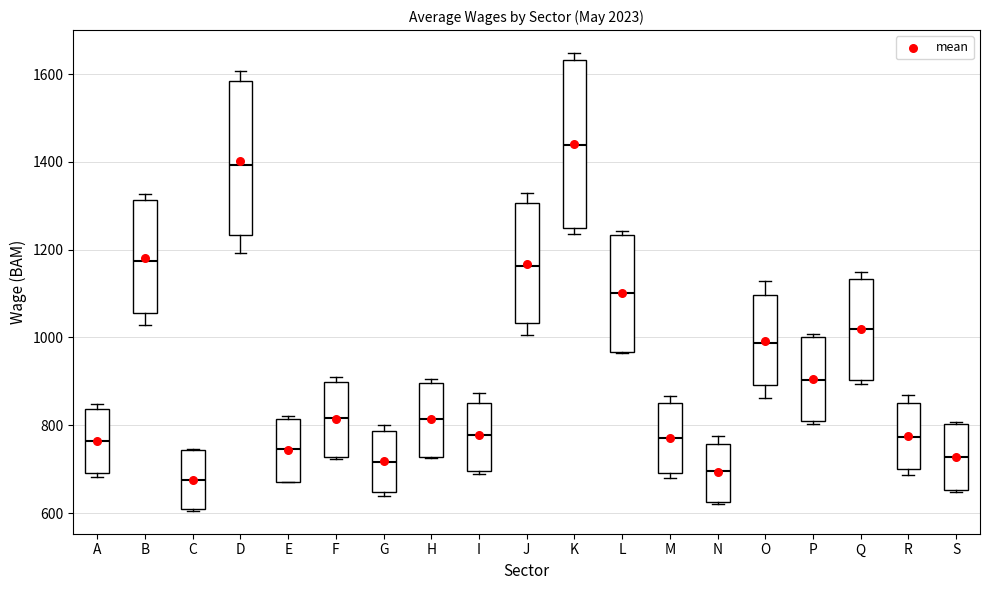

Reading left to right, transcribe this box plot: for each box, give where its median line is, the range the box spans, and where its two whiskers end, as read against the y-axis. The values are not printed on the chart, so give them approximately, as read against the axis.

A: median 760, box 700 to 840, whiskers 680 to 840 (just above the box's upper edge)
B: median 1180, box 1060 to 1320, whiskers 1020 to 1320 (just above the box's upper edge)
C: median 680, box 600 to 740, whiskers 600 to 740
D: median 1400, box 1240 to 1580, whiskers 1200 to 1600
E: median 740, box 680 to 820, whiskers 680 to 820 (just above the box's upper edge)
F: median 820, box 720 to 900, whiskers 720 to 920
G: median 720, box 640 to 780, whiskers 640 (just below the box's lower edge) to 800
H: median 820, box 720 to 900, whiskers 720 to 900 (just above the box's upper edge)
I: median 780, box 700 to 860, whiskers 680 to 880
J: median 1160, box 1040 to 1300, whiskers 1000 to 1320
K: median 1440, box 1240 to 1640, whiskers 1240 (just below the box's lower edge) to 1640 (just above the box's upper edge)
L: median 1100, box 960 to 1240, whiskers 960 to 1240 (just above the box's upper edge)
M: median 780, box 700 to 860, whiskers 680 to 860 (just above the box's upper edge)
N: median 700, box 620 to 760, whiskers 620 to 780
O: median 980, box 900 to 1100, whiskers 860 to 1120
P: median 900, box 800 to 1000, whiskers 800 to 1000 (just above the box's upper edge)
Q: median 1020, box 900 to 1140, whiskers 900 (just below the box's lower edge) to 1140 (just above the box's upper edge)
R: median 780, box 700 to 860, whiskers 680 to 860 (just above the box's upper edge)
S: median 720, box 660 to 800, whiskers 640 to 800